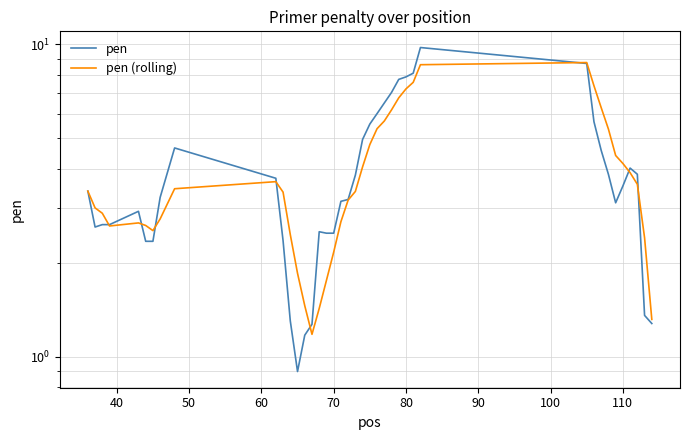

Reading right to left, extract all data points from this chart.

pen: 1.3	1.4	3.8	4.0	3.5	3.1	3.8	4.6	5.7	8.7	9.8	8.1	7.9	7.7	7.0	6.5	6.0	5.6	5.0	3.8	3.2	3.1	2.5	2.5	2.5	1.3	1.2	0.9	1.3	2.4	3.7	4.7	3.2	2.3	2.3	2.9	2.7	2.7	2.6	3.4
pen (rolling): 1.3	2.4	3.6	3.9	4.2	4.4	5.4	6.3	7.4	8.7	8.6	7.6	7.2	6.7	6.2	5.7	5.4	4.8	4.1	3.4	3.2	2.7	2.2	1.8	1.4	1.2	1.5	1.9	2.5	3.4	3.6	3.5	2.8	2.5	2.6	2.7	2.6	2.9	3.0	3.4